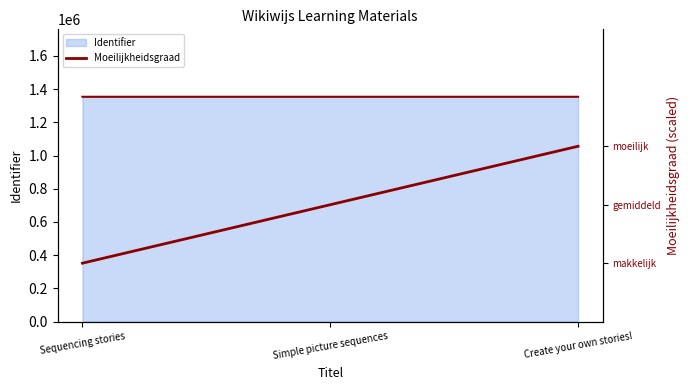

Is it true that the value at Create your own stories! is 1?

False